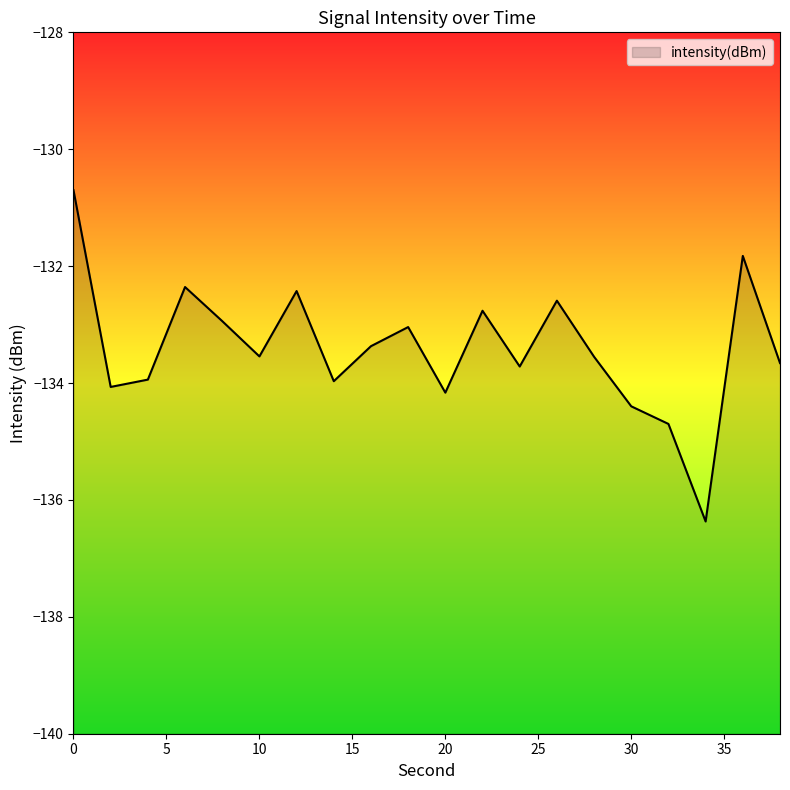

What is the greatest value displayed?

-130.7